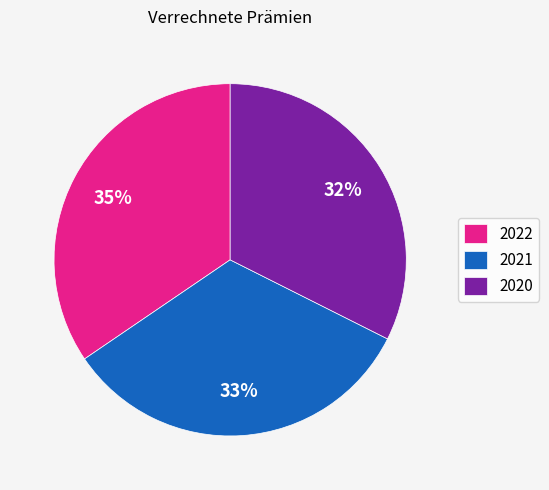

Which category has the smallest portion of the pie?

2020